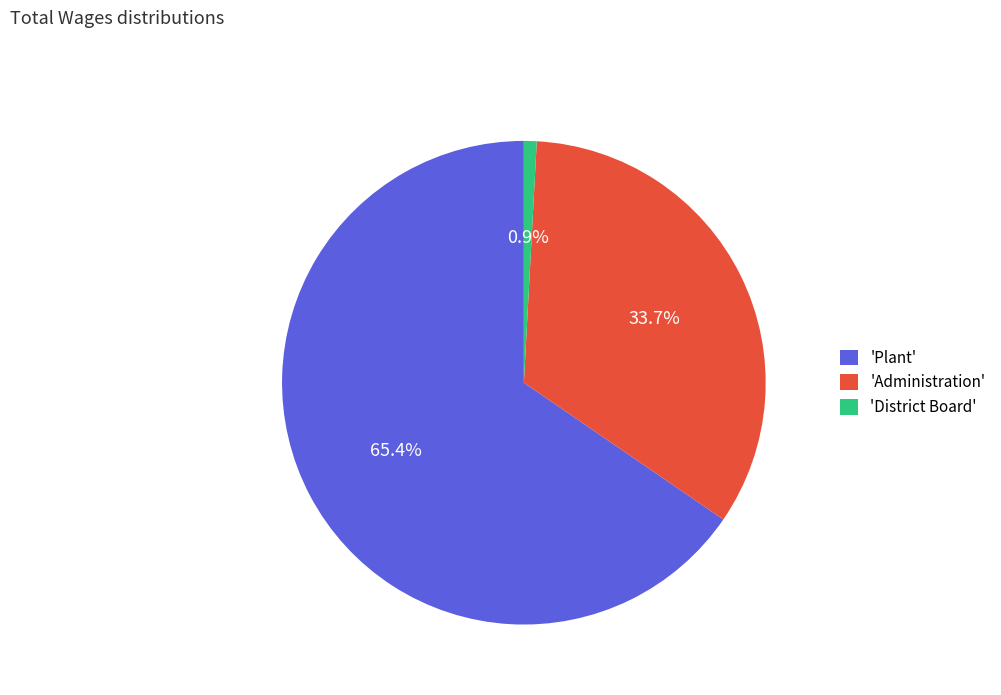

Do 'Plant' and 'District Board' together represent more than half of the pie?

Yes